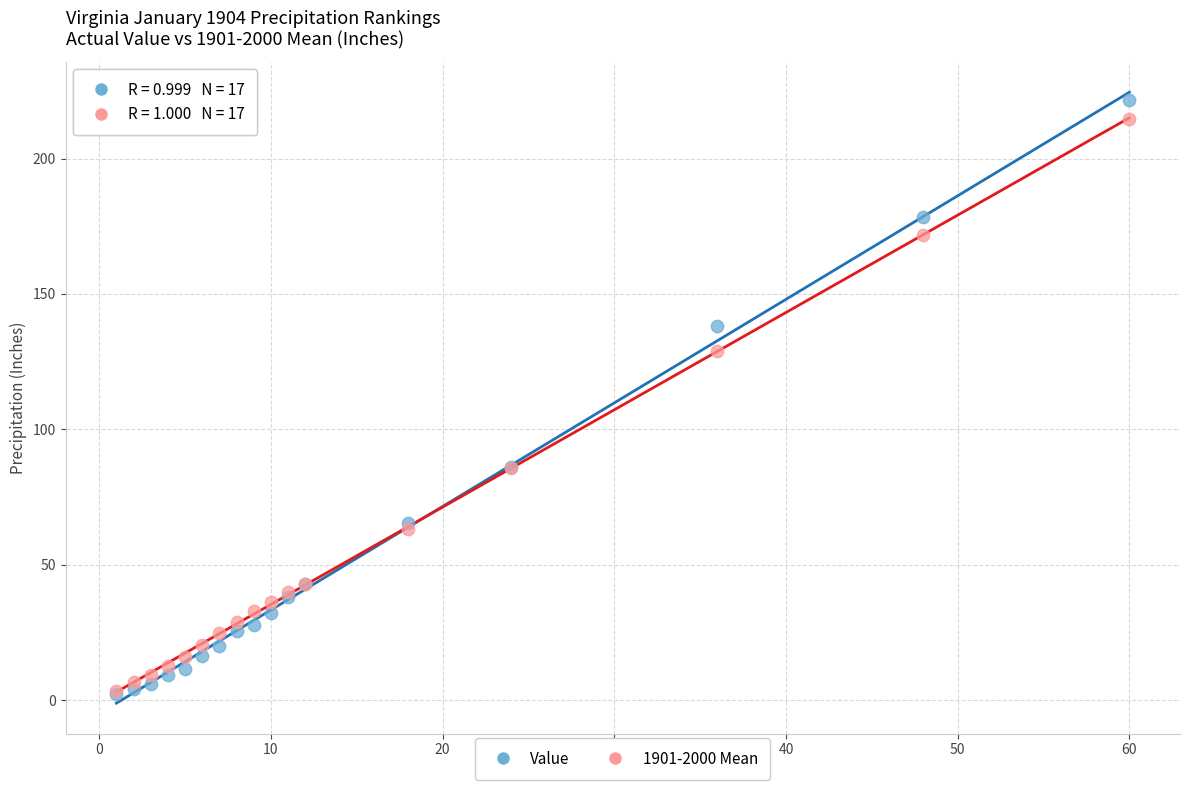

Across all series, what Y value is closest to 112?

128.9